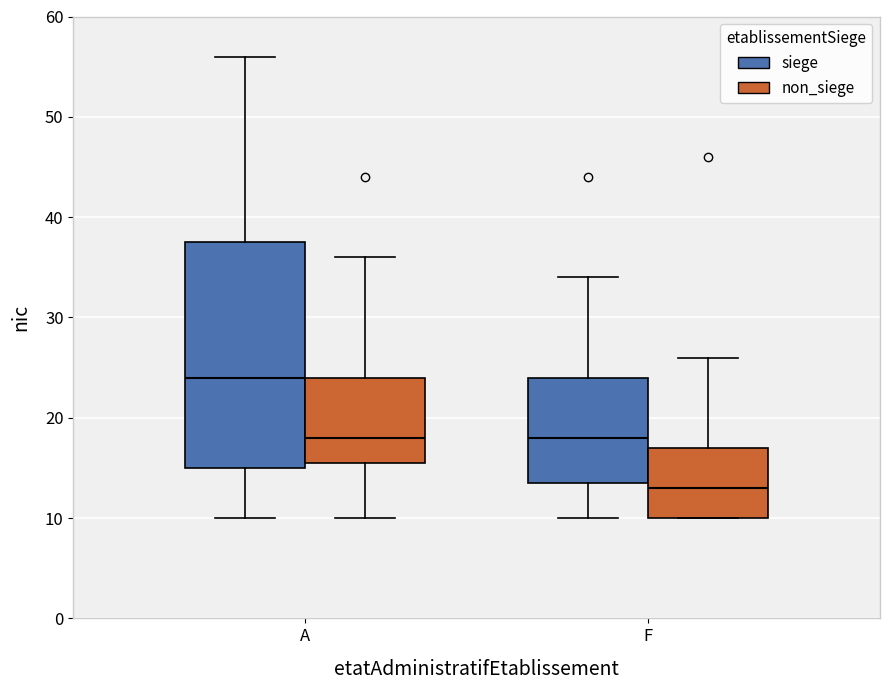

Where does the median line of the box for F (non_siege) sit on the y-axis? The values are not printed on the chart, so give them approximately, as read against the axis.

13